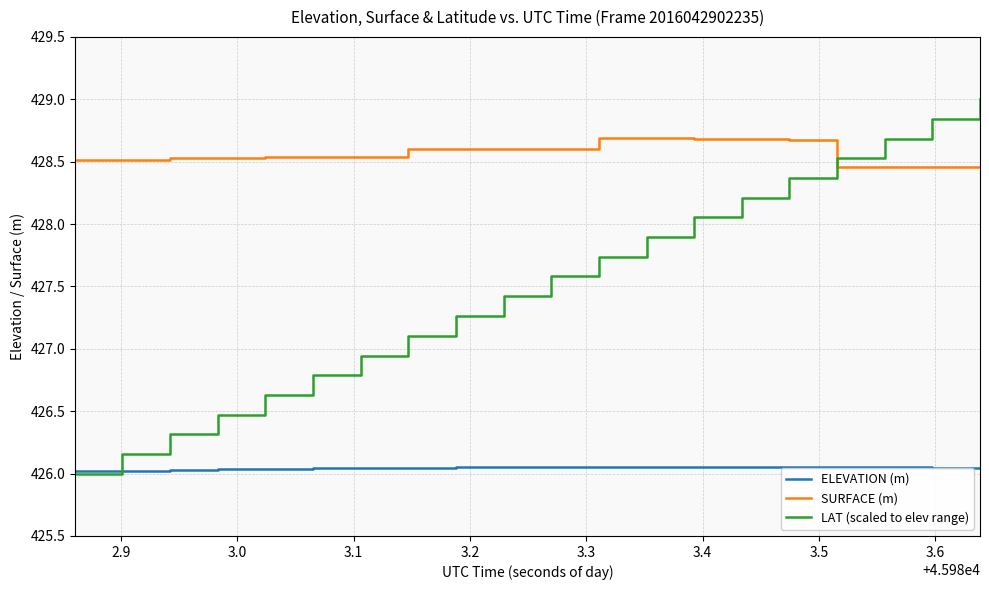

After their last crossing, which series has the higher values: SURFACE (m) or LAT (scaled to elev range)?

LAT (scaled to elev range)